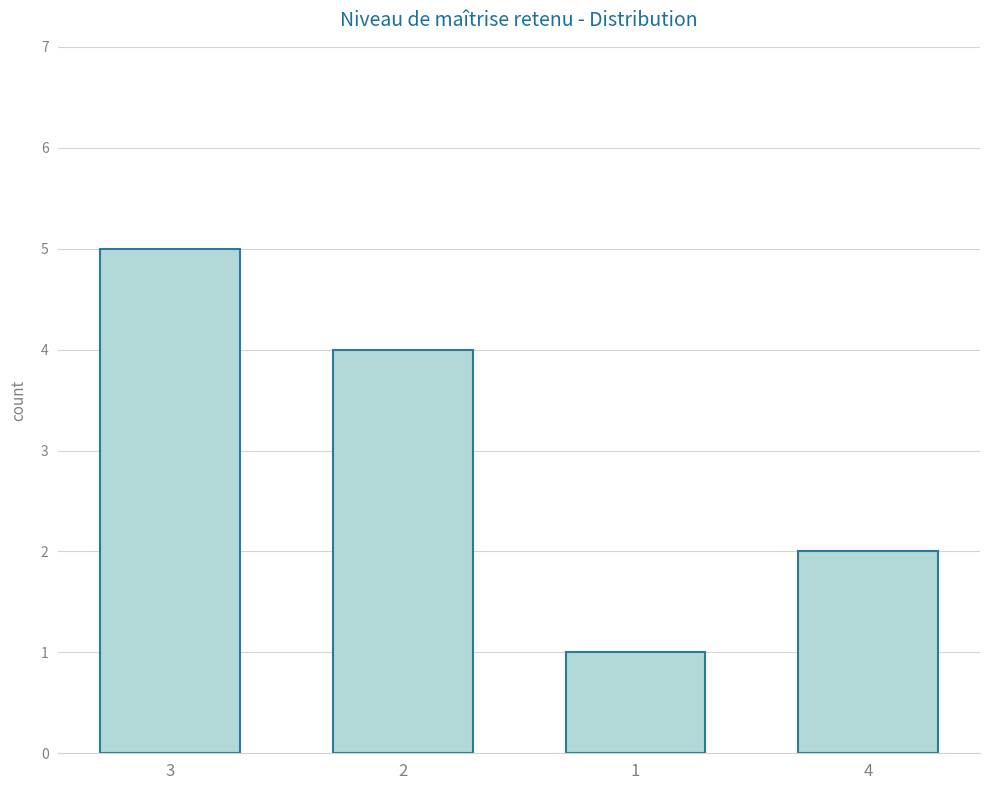

What is the ratio of the value at 4 to the value at 1?

2.0